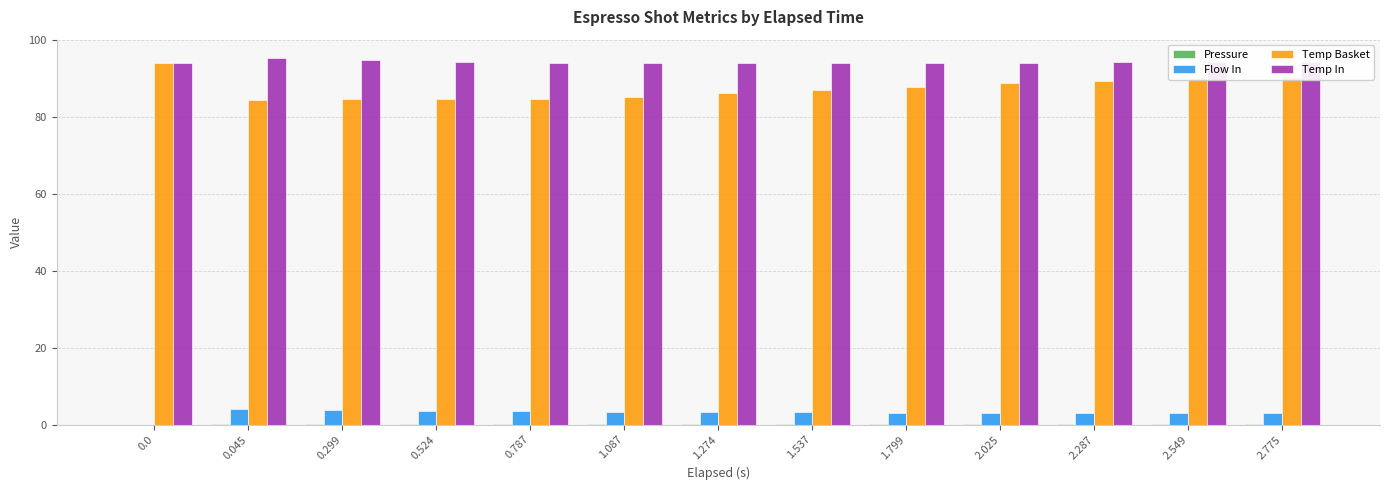

Which series has the largest total across all categories?

Temp In